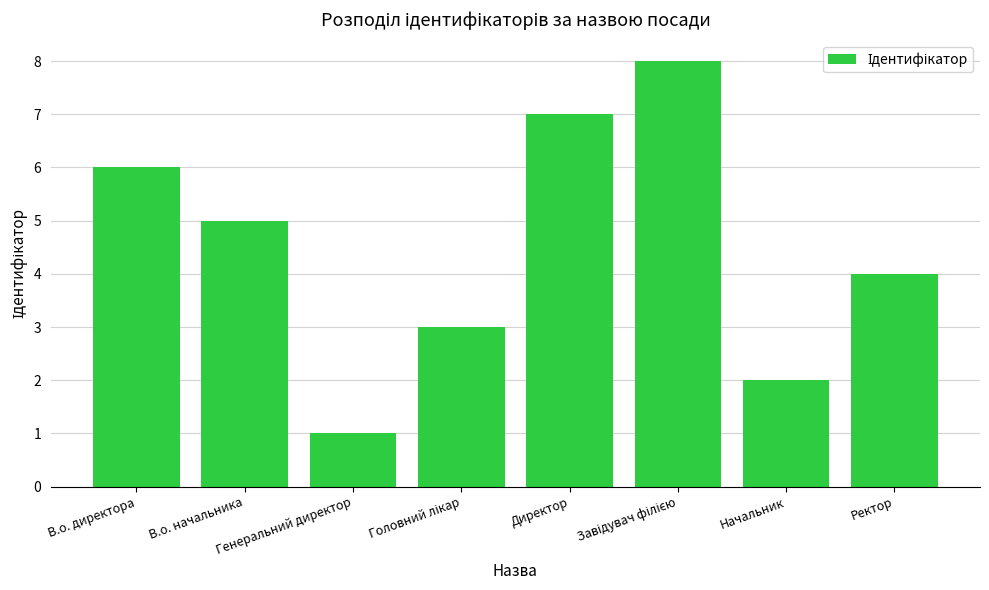

The value at Начальник is 0. True or false?

False